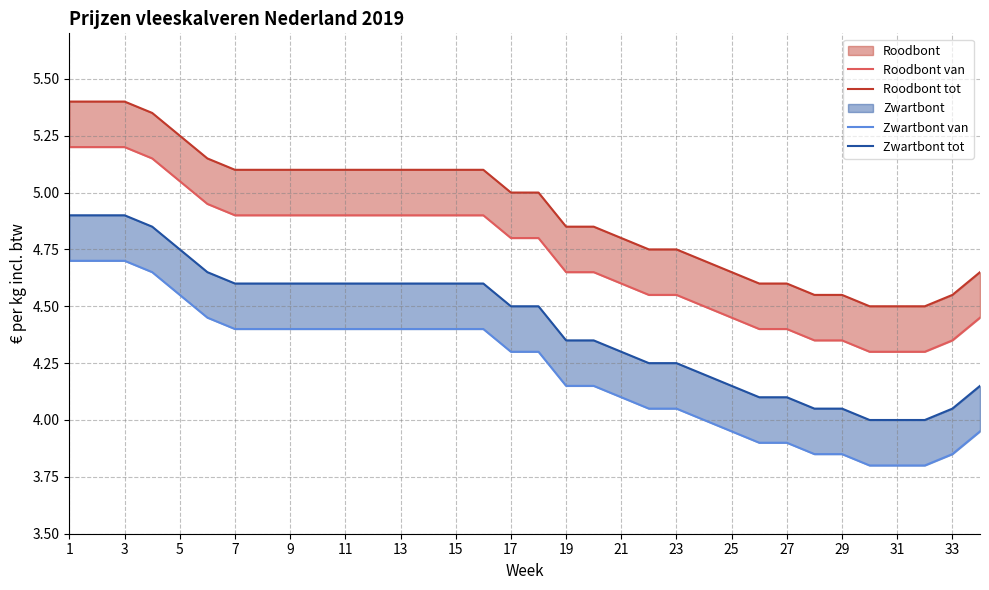

What is the value of the Roodbont tot point at the 7th from the left?

5.1